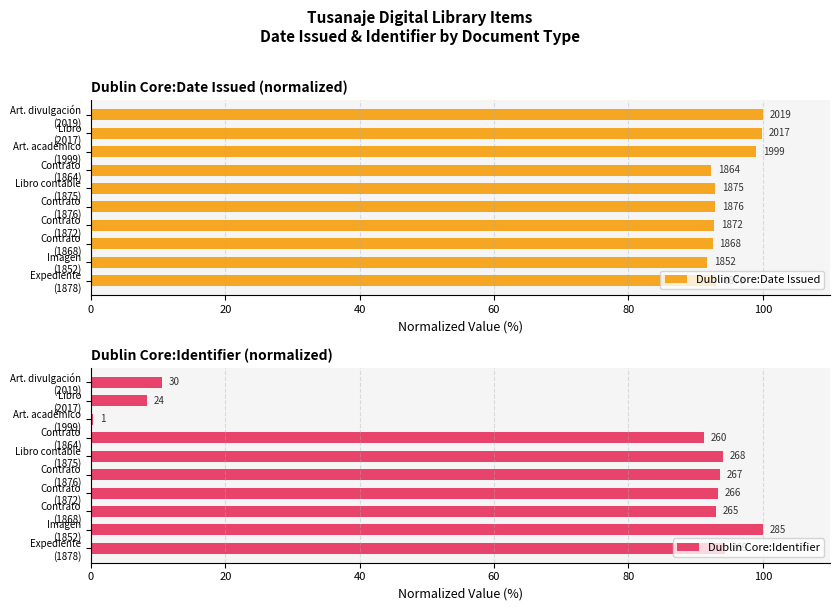

How many data points in Dublin Core:Identifier are less than 93?

5